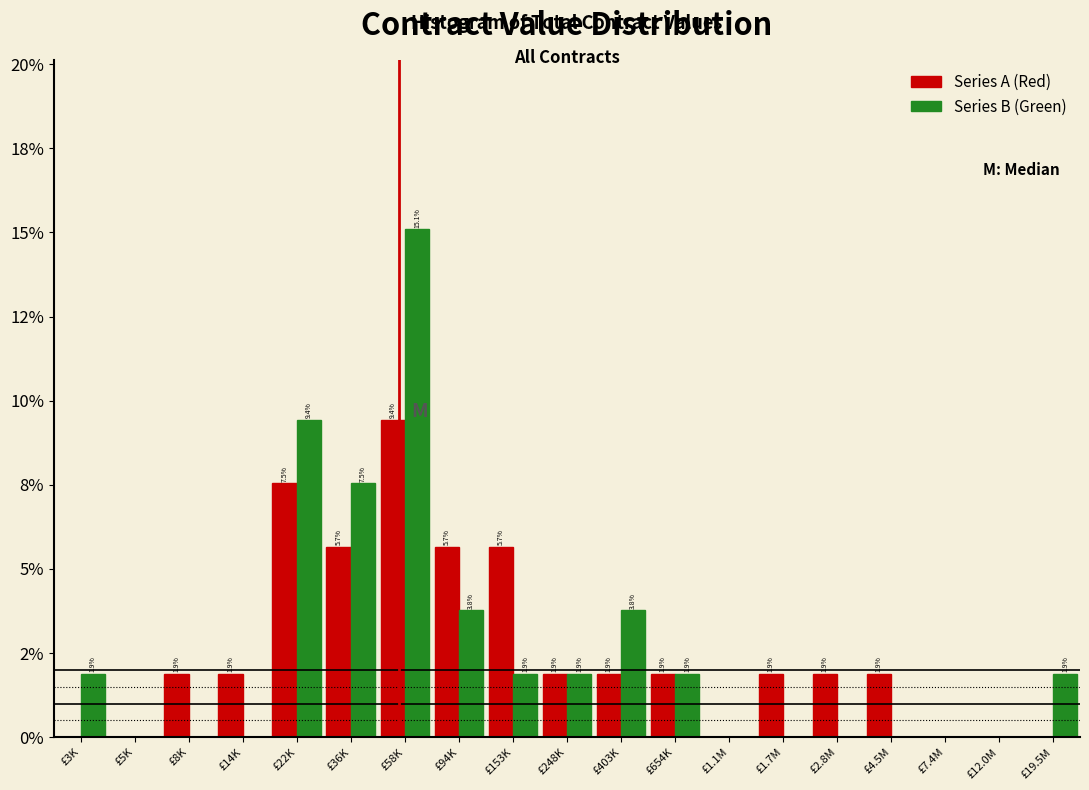

Does the chart contain stacked bars?

No